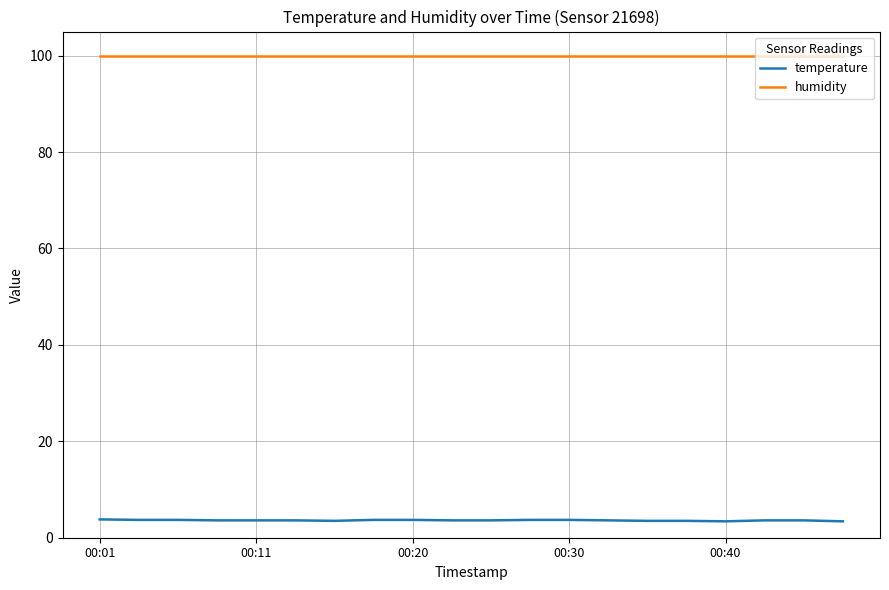

What is the minimum value shown in the chart?

3.4